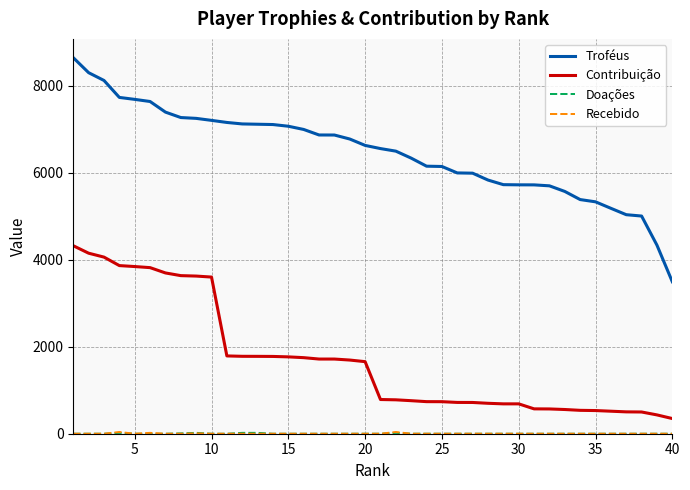

True or false: Contribuição and Troféus cross at least once.

False